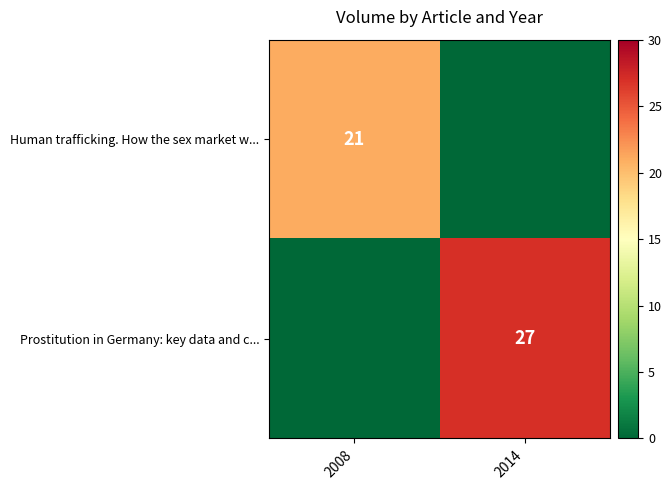

Is it true that Human trafficking. How the sex market w... equals 34 at 2008?

False